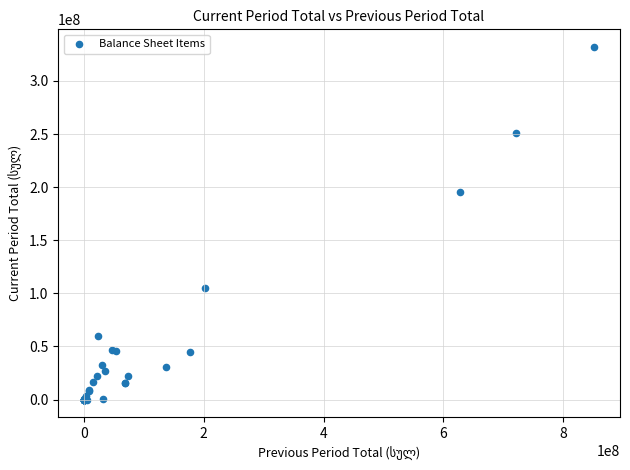

What Y value in the scatter plot is closest to 165963900?

195146724.8